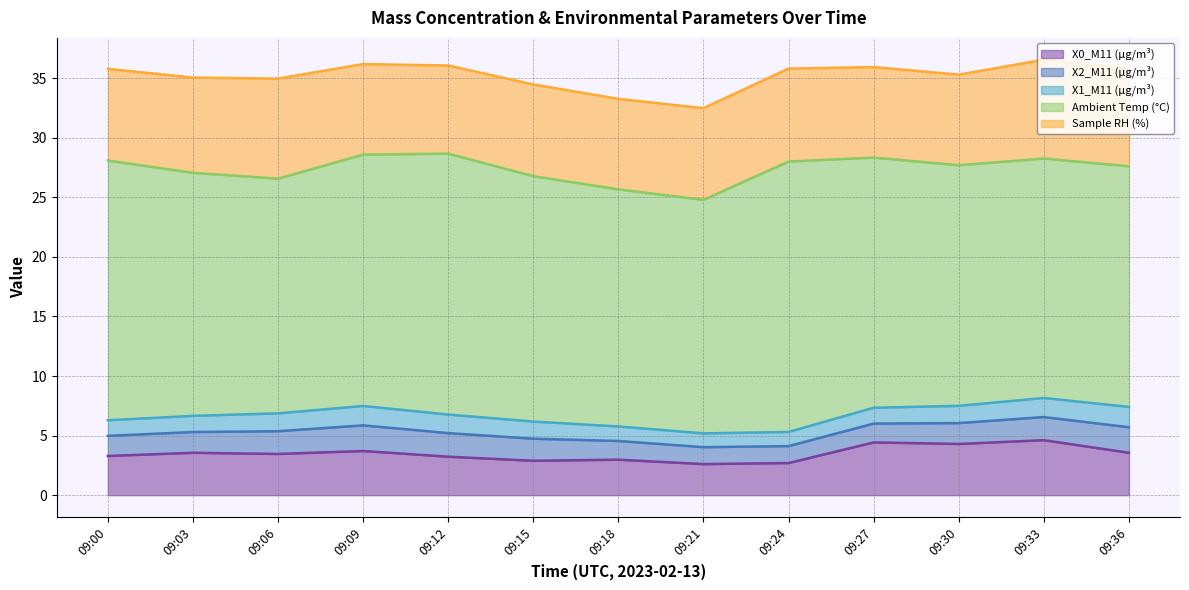

Count the X1_M11 (μg/m³) values in the range 1 to 2.

13